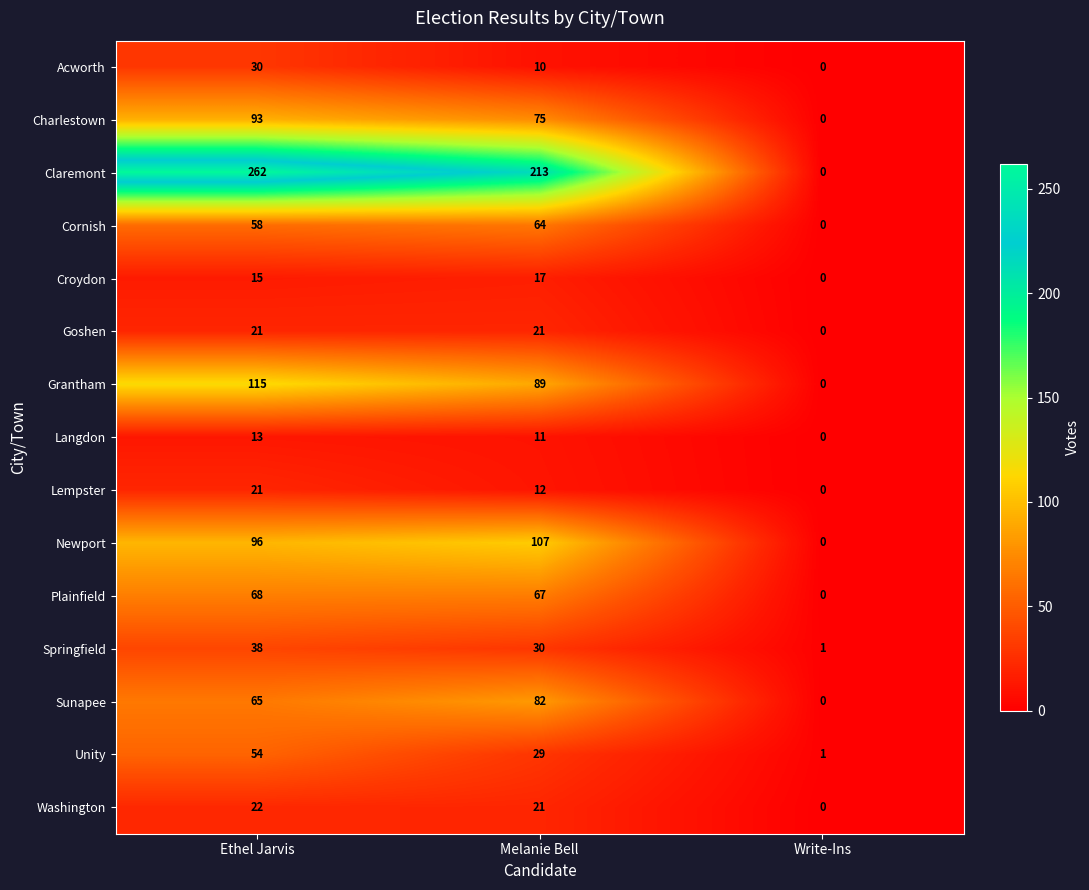

What is the maximum value shown in the chart?

262